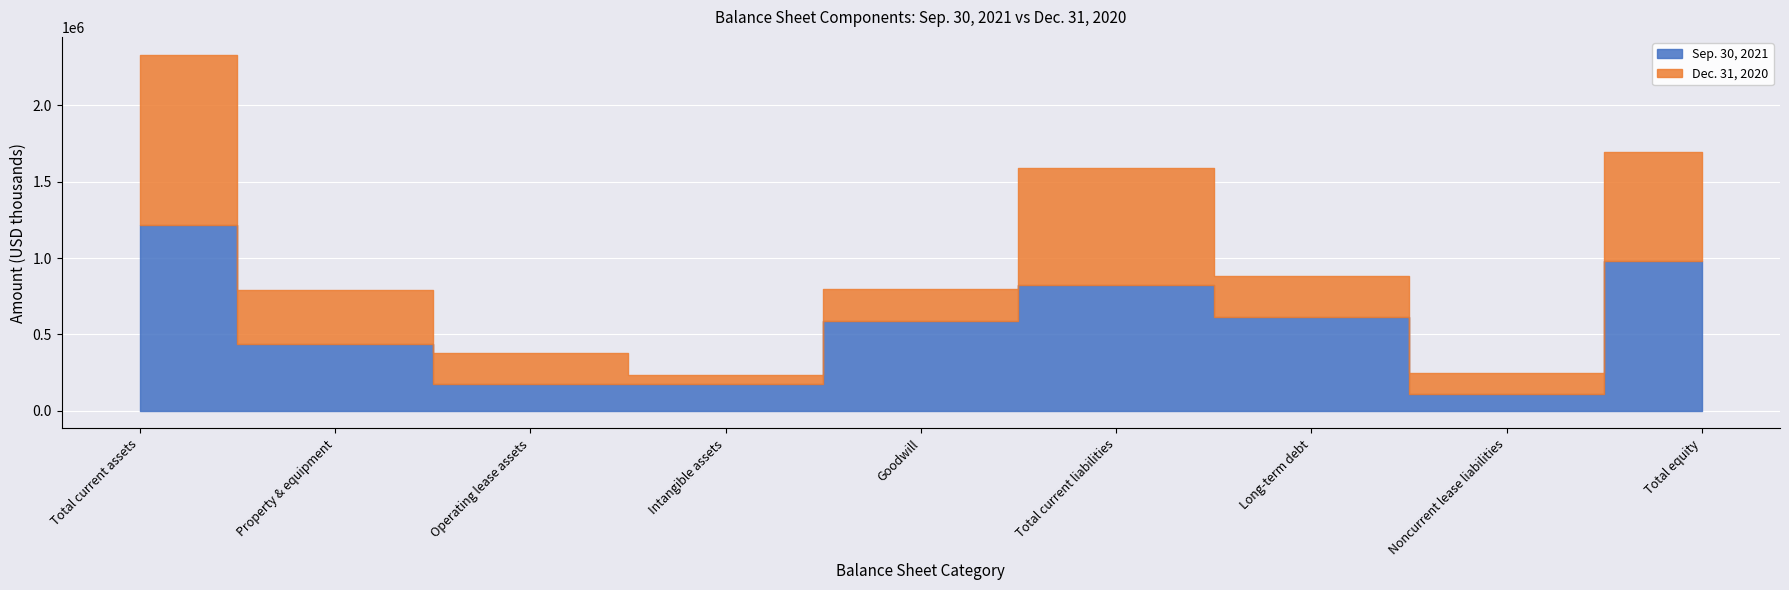

Which series ends up on top after the final intersection of Sep. 30, 2021 and Dec. 31, 2020?

Sep. 30, 2021